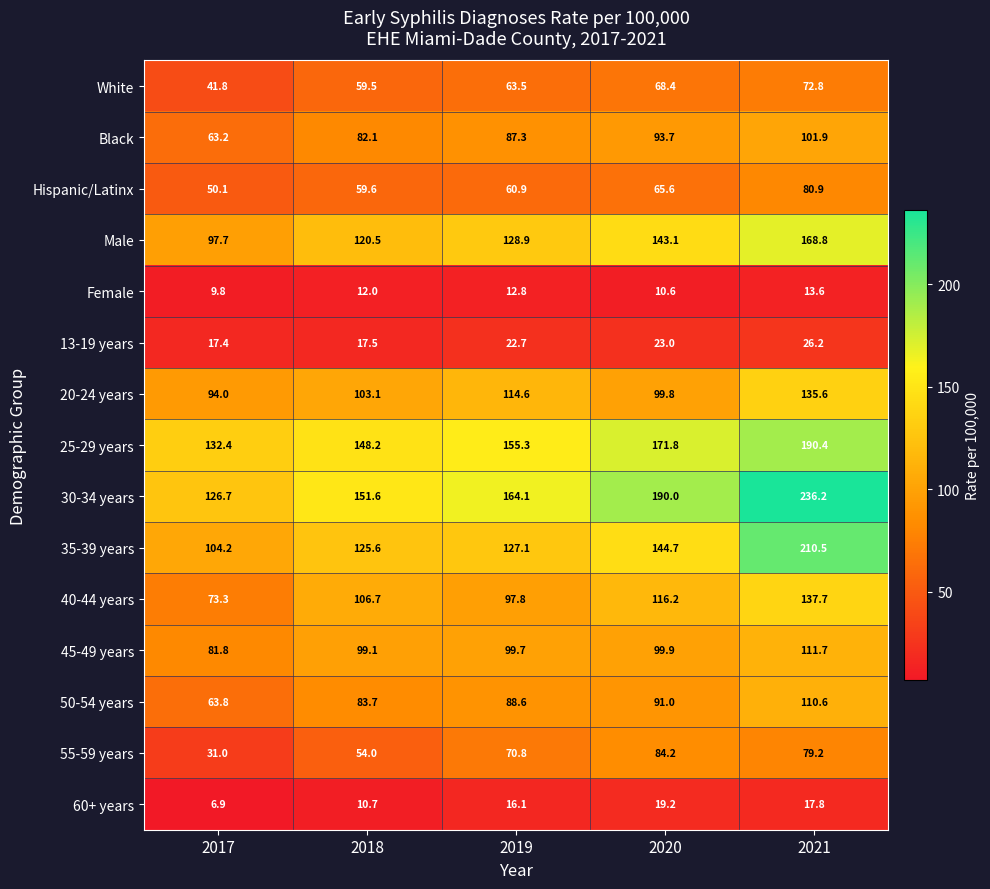

Count the number of data series in this chart.

15